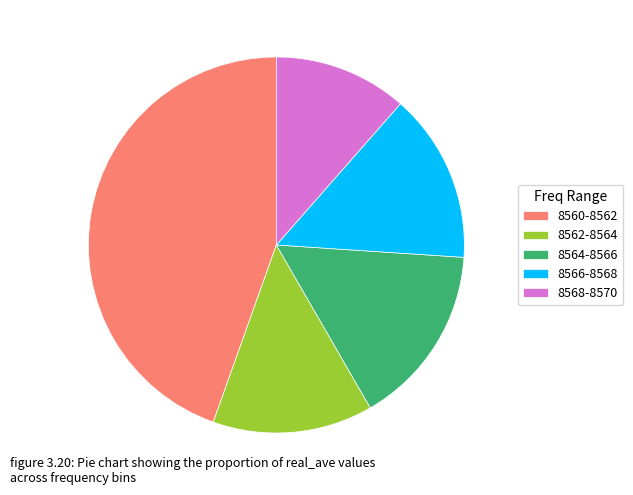

Rank the categories by value from lowest to highest.

8568-8570, 8562-8564, 8566-8568, 8564-8566, 8560-8562